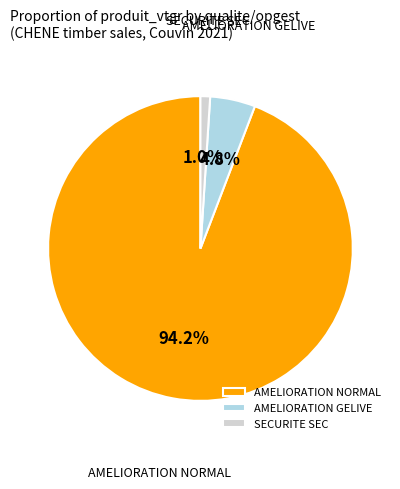

Which slice is the smallest?

SECURITE SEC